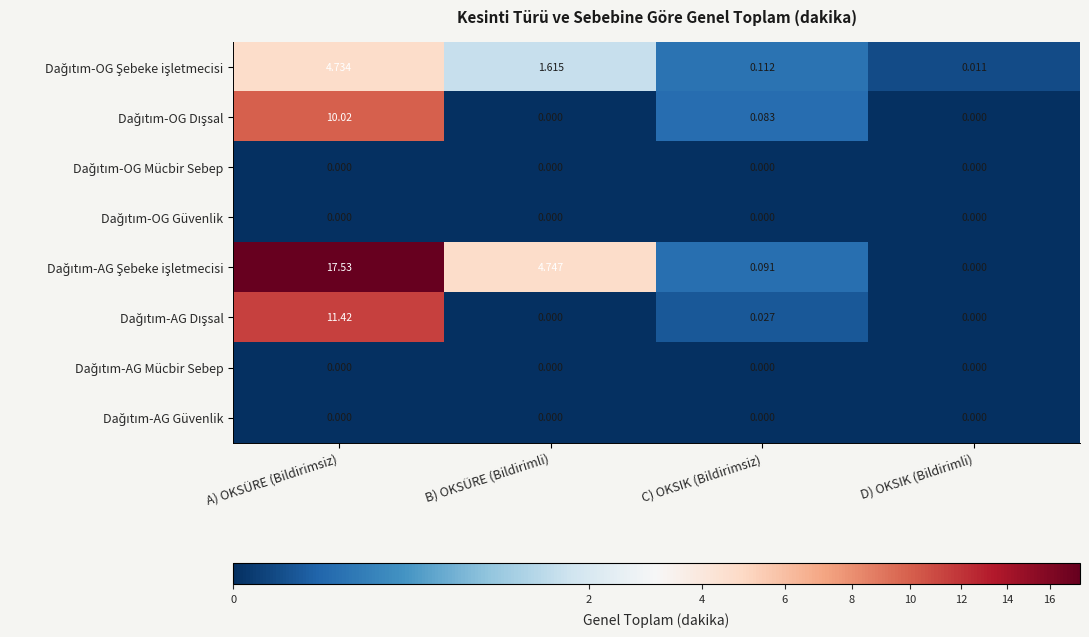

At which category is the sum across all series the highest?

A) OKSÜRE (Bildirimsiz)